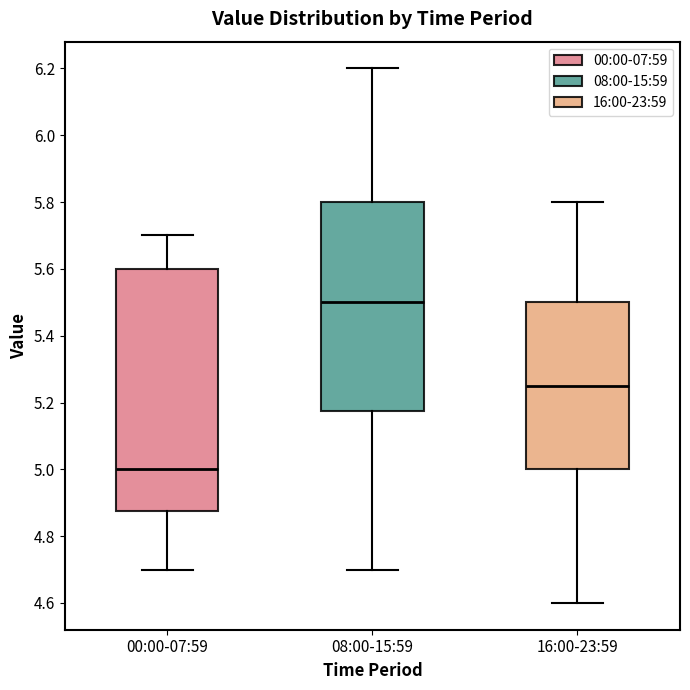

Reading left to right, read every box against the y-axis: the position of its median line, the range the box covers, and the ends of its whiskers. The values are not printed on the chart, so give them approximately, as read against the axis.

00:00-07:59: median 5.00, box 4.88 to 5.60, whiskers 4.70 to 5.70
08:00-15:59: median 5.50, box 5.18 to 5.80, whiskers 4.70 to 6.20
16:00-23:59: median 5.26, box 5.00 to 5.50, whiskers 4.60 to 5.80